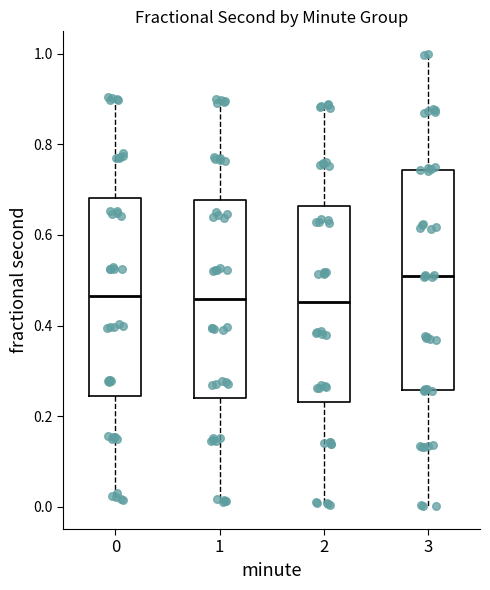

Where does the median line of the box at x = 2 sit on the y-axis? The values are not printed on the chart, so give them approximately, as read against the axis.

0.46